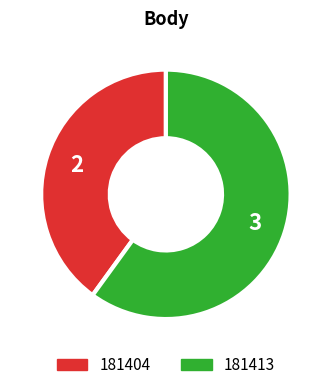

Is there a majority slice in this chart?

Yes